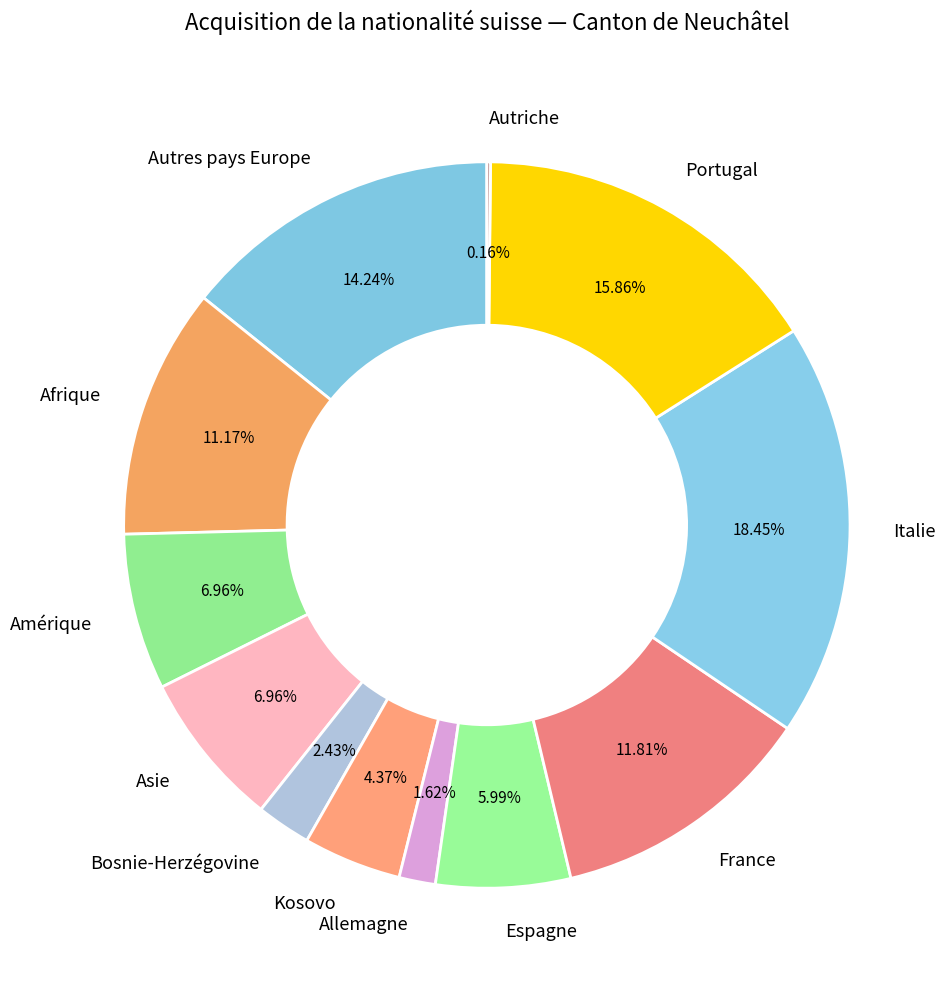

To the nearest percent, what is the difference between the largest and smallest slice percentages?

18%